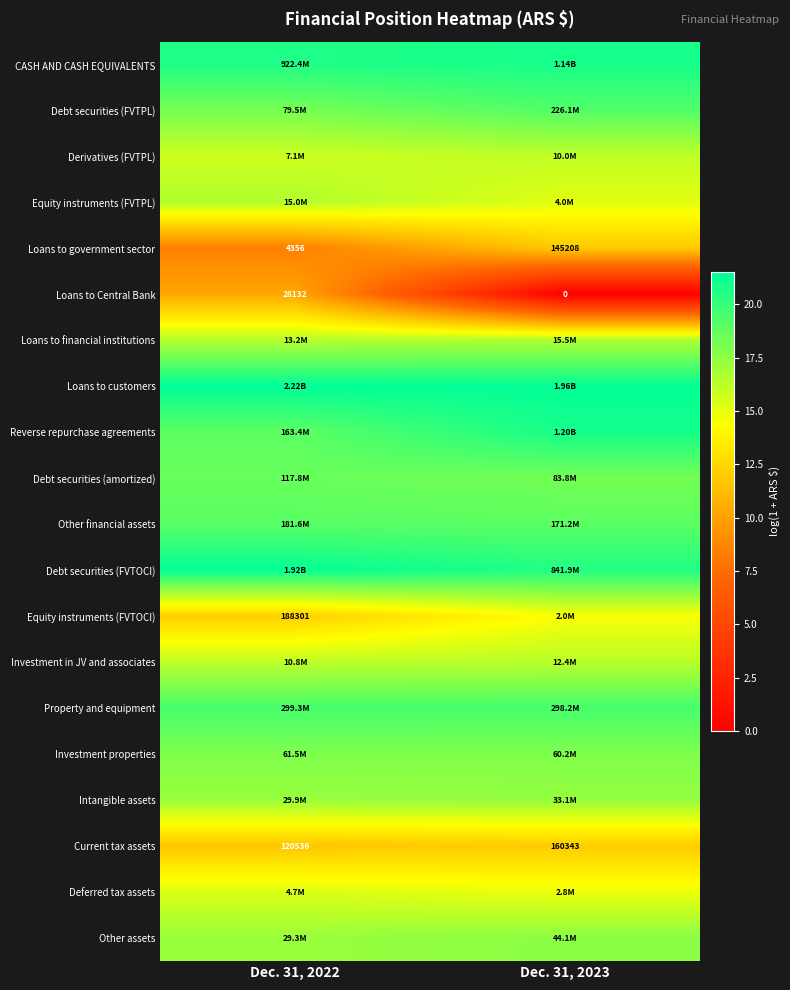

Which category has the lowest value in the Equity instruments (FVTPL) series?

Dec. 31, 2023